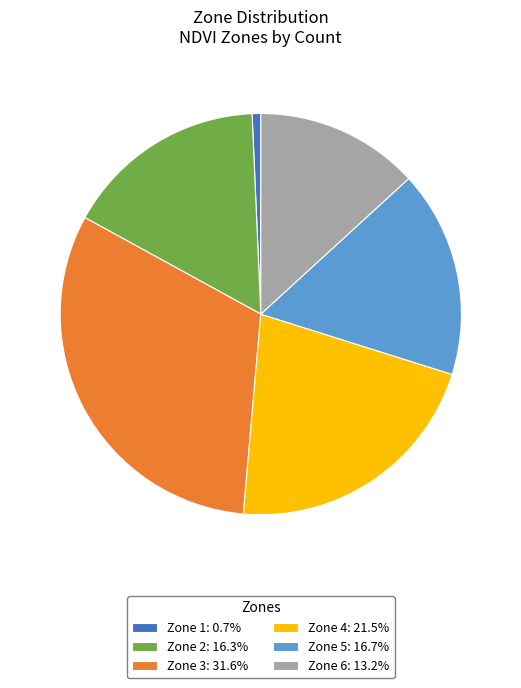

Which slice is the smallest?

Zone 1